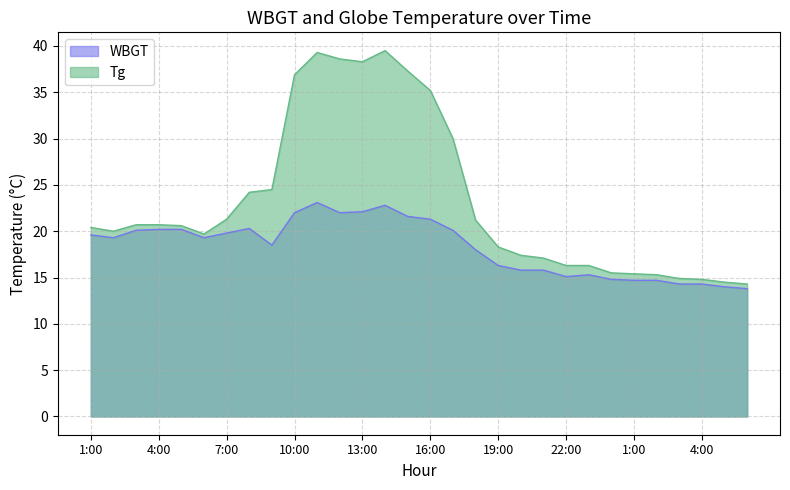

Reading left to right, transcribe all the data shown in this chart.

WBGT: 1:00=19.6	2:00=19.3	3:00=20.1	4:00=20.2	5:00=20.2	6:00=19.3	7:00=19.8	8:00=20.3	9:00=18.5	10:00=22.0	11:00=23.1	12:00=22.0	13:00=22.1	14:00=22.8	15:00=21.6	16:00=21.3	17:00=20.1	18:00=18.0	19:00=16.3	20:00=15.8	21:00=15.8	22:00=15.1	23:00=15.3	24:00=14.8	1:00=14.7	2:00=14.7	3:00=14.3	4:00=14.3	5:00=14.0	6:00=13.8
Tg: 1:00=20.4	2:00=20.0	3:00=20.7	4:00=20.7	5:00=20.6	6:00=19.7	7:00=21.3	8:00=24.2	9:00=24.5	10:00=36.9	11:00=39.3	12:00=38.6	13:00=38.3	14:00=39.5	15:00=37.3	16:00=35.2	17:00=30.0	18:00=21.2	19:00=18.3	20:00=17.4	21:00=17.1	22:00=16.3	23:00=16.3	24:00=15.5	1:00=15.4	2:00=15.3	3:00=14.9	4:00=14.8	5:00=14.5	6:00=14.3